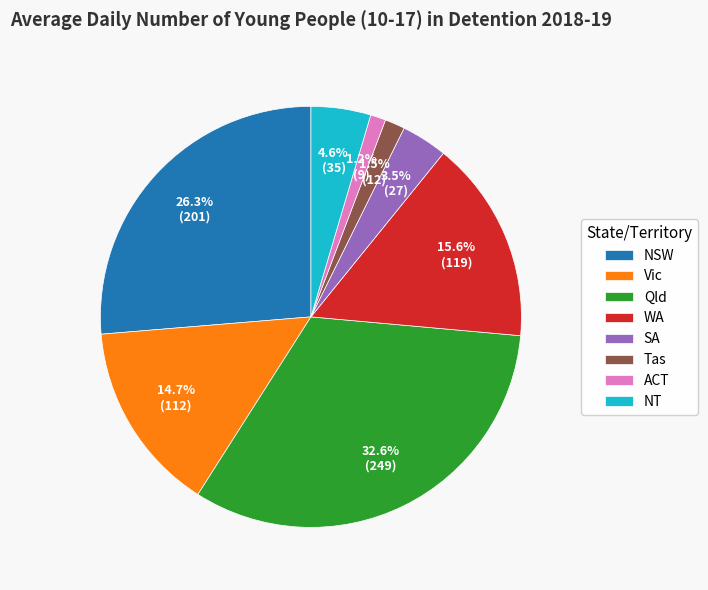

To the nearest percent, what is the combined percentage of SA and WA?

19%